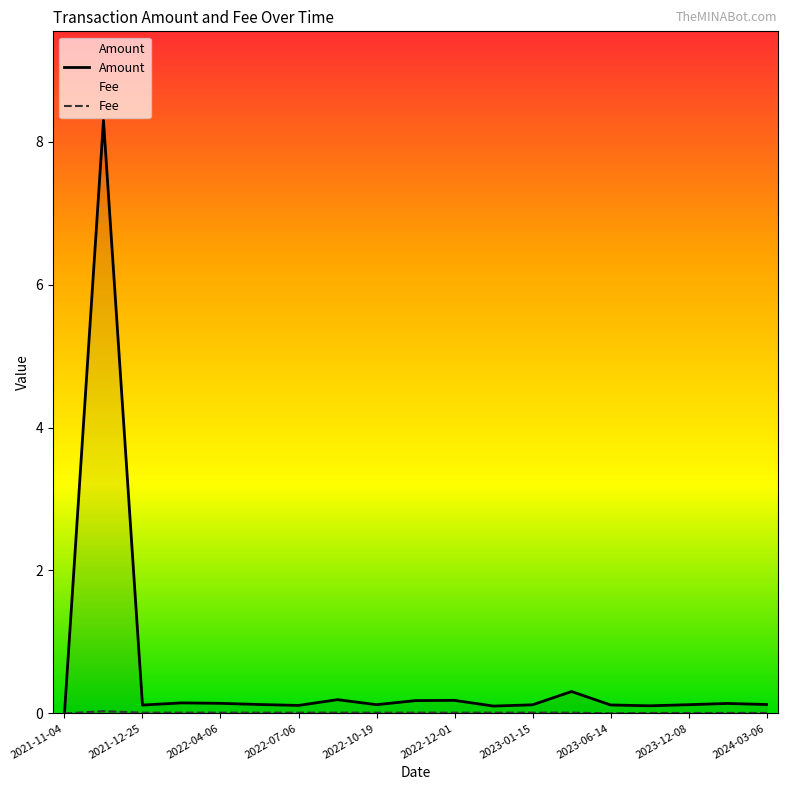

Which series has the widest spread of values?

Amount